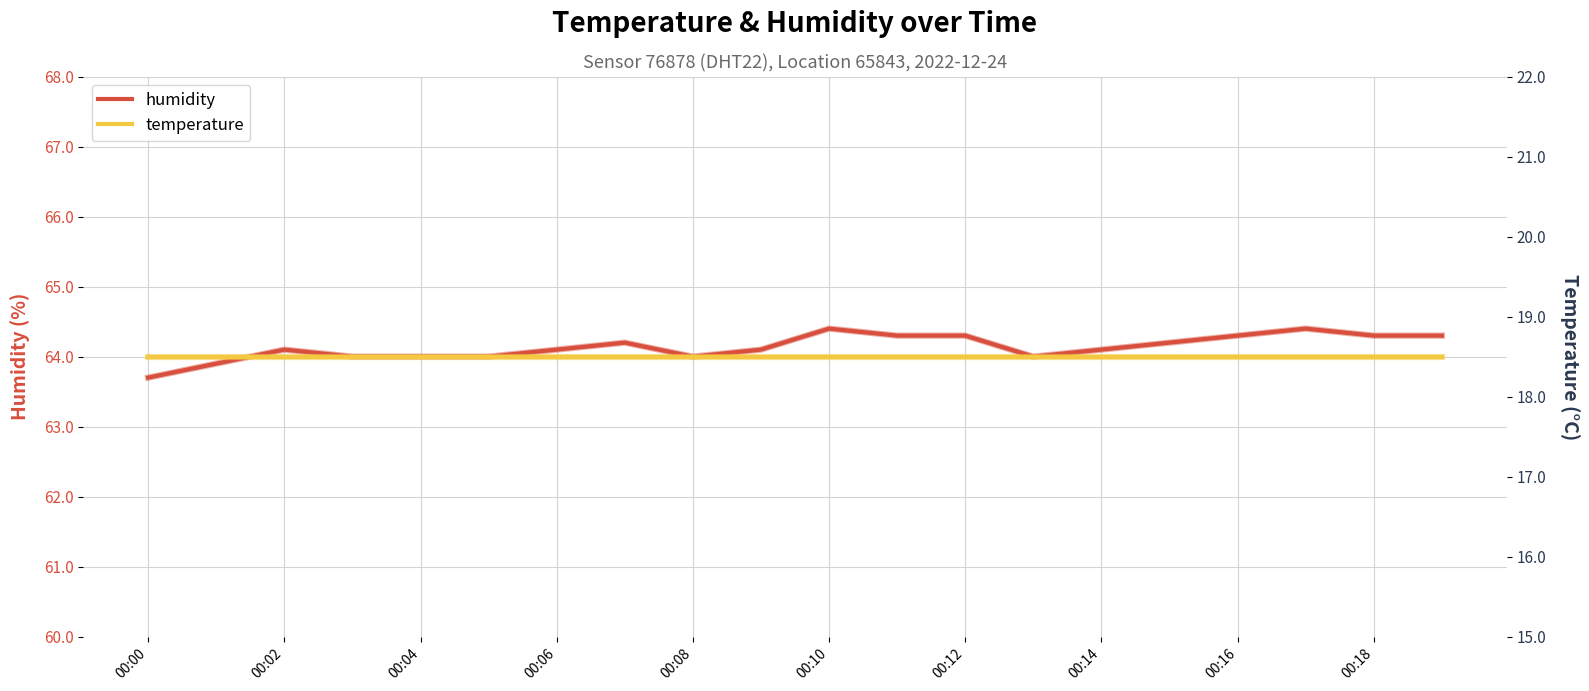

Does the chart have visible grid lines?

Yes